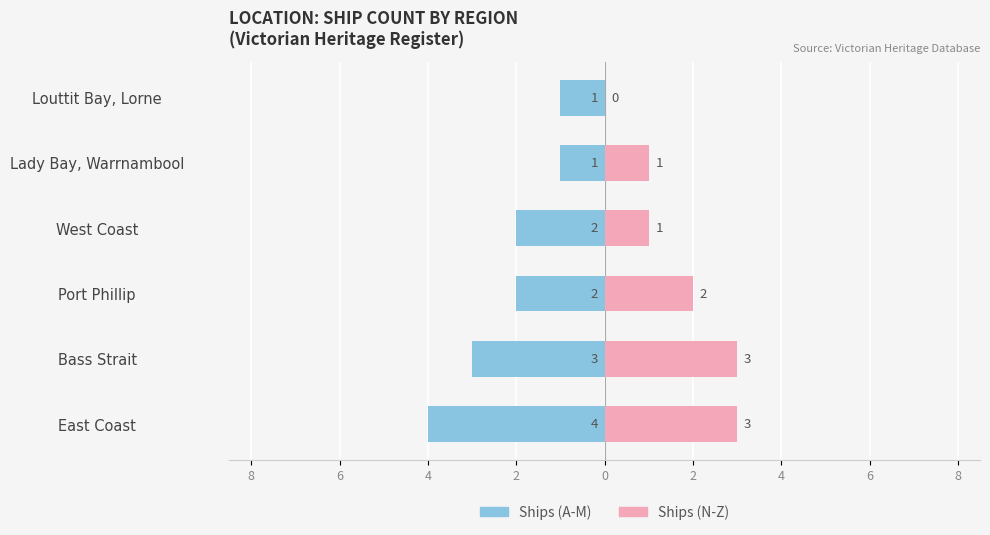

What are all the series names shown in the legend?

Ships (A-M), Ships (N-Z)